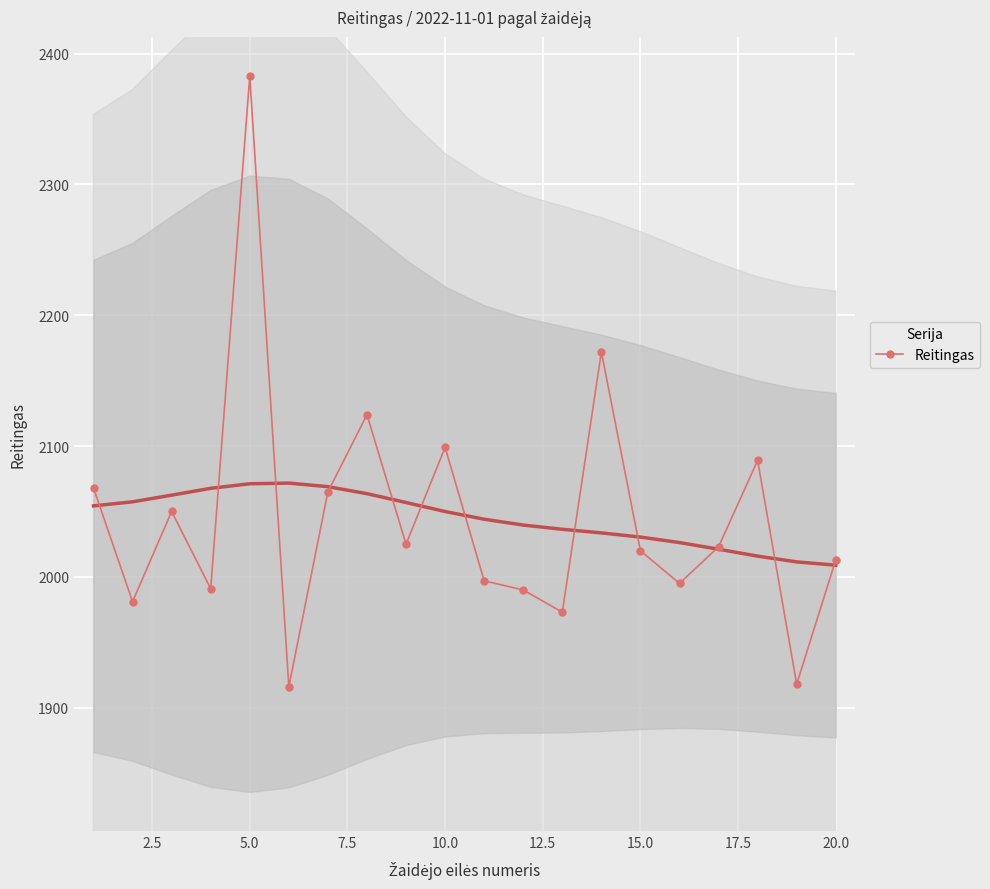

What is the highest value of the Reitingas series?

2383